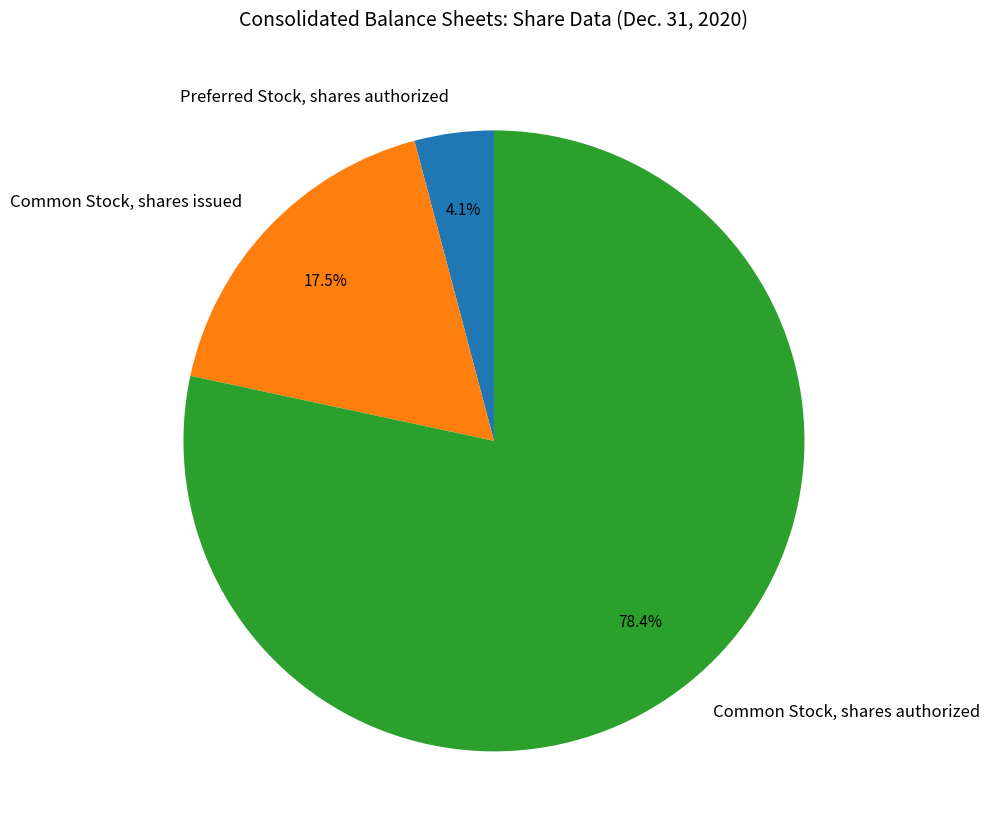

To the nearest percent, what is the average slice percentage?

33%